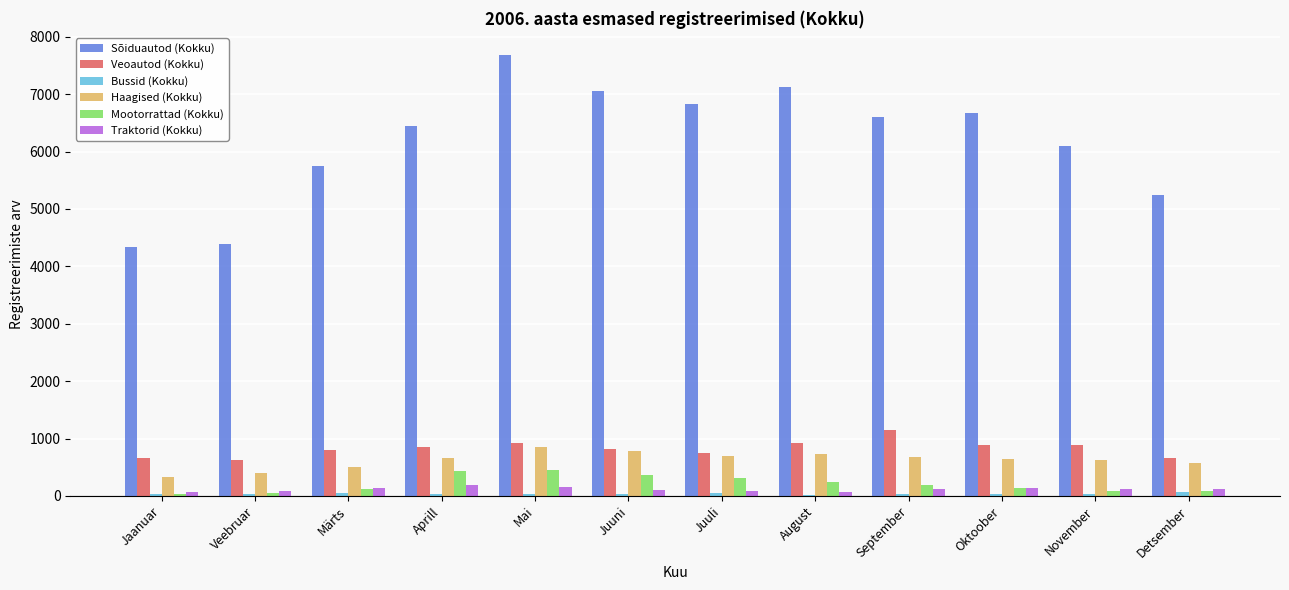

What is the greatest value displayed?

7685